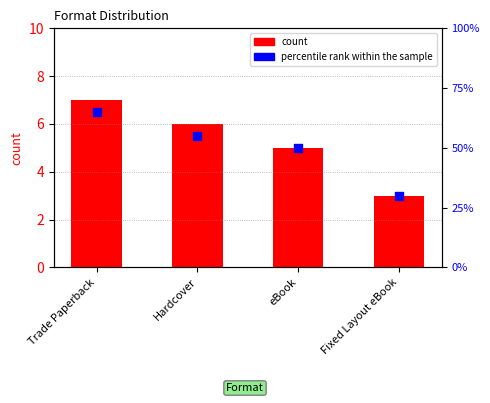

Which series reaches the maximum Y coordinate?

percentile rank within the sample